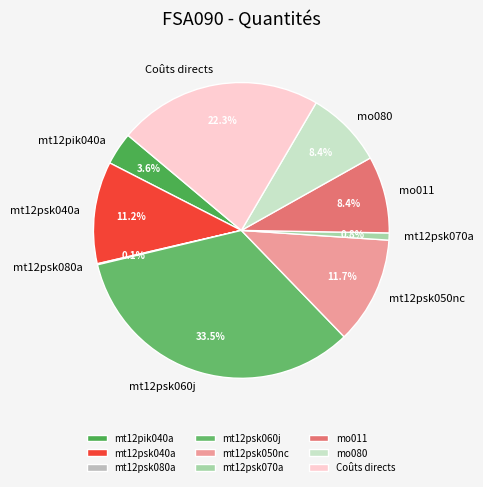

Which category has the biggest portion of the pie?

mt12psk060j